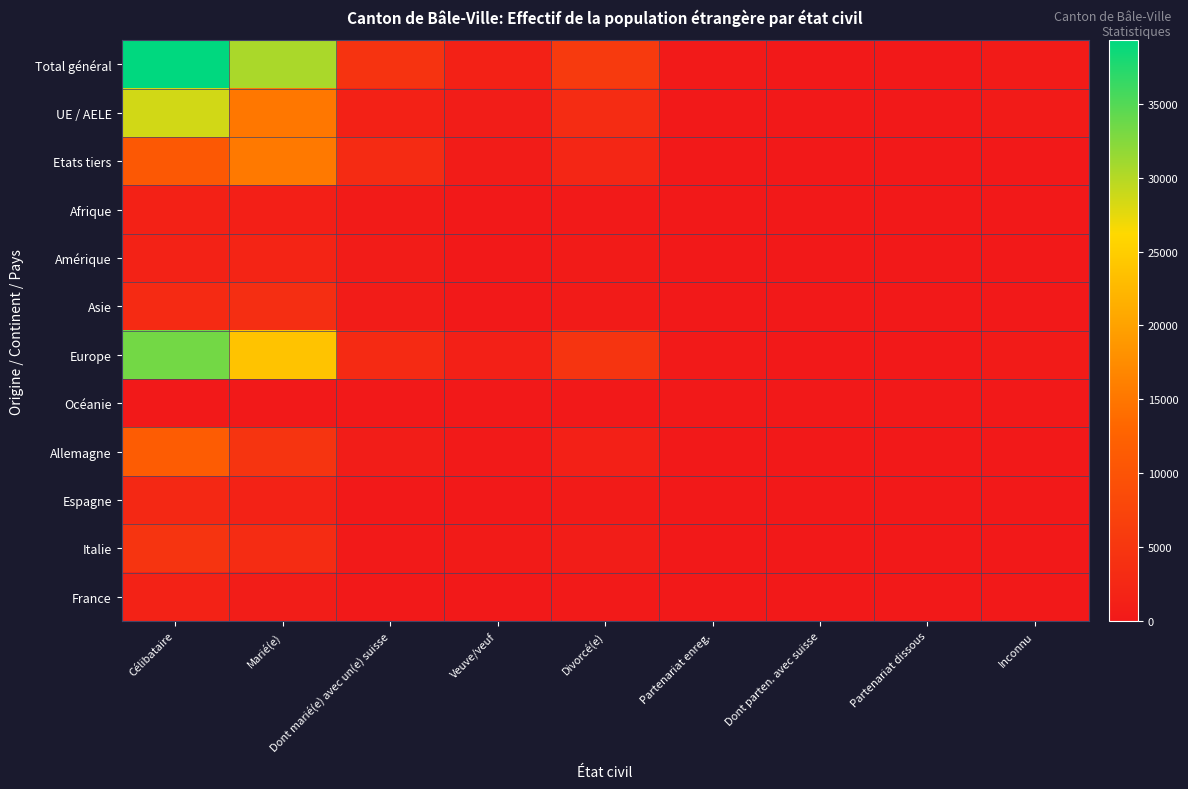

At how many categories does at least one series exceed 13423?

2